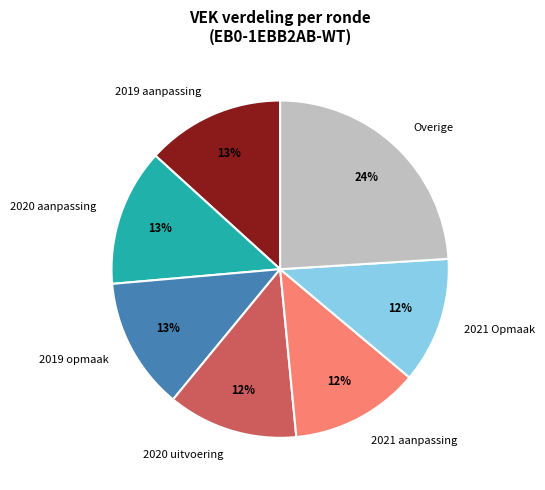

Approximately how many times larger is the value at 2020 aanpassing compared to 2020 uitvoering?

1.1